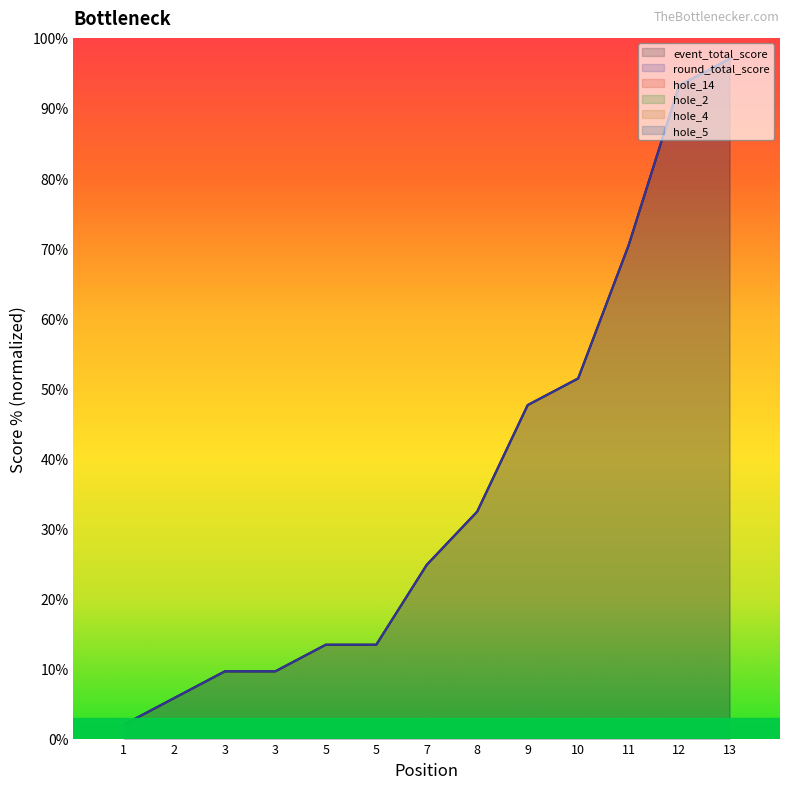

Is the value of round_total_score at 3 greater than the value of event_total_score at 3?

No